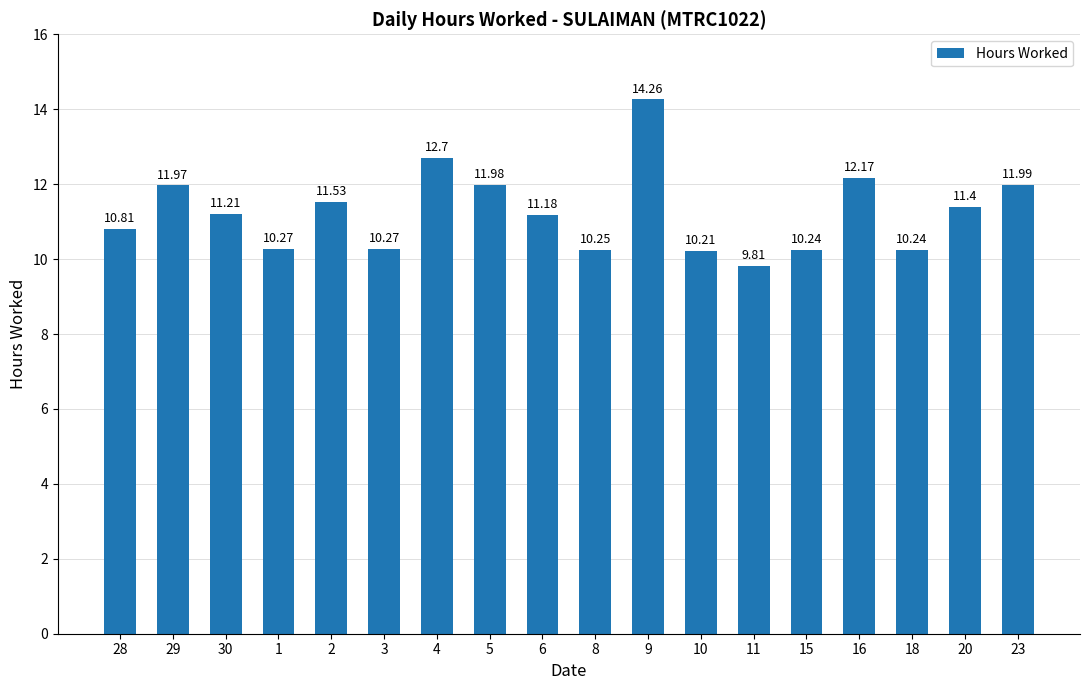

What is the label of the 4th bar from the left?

1